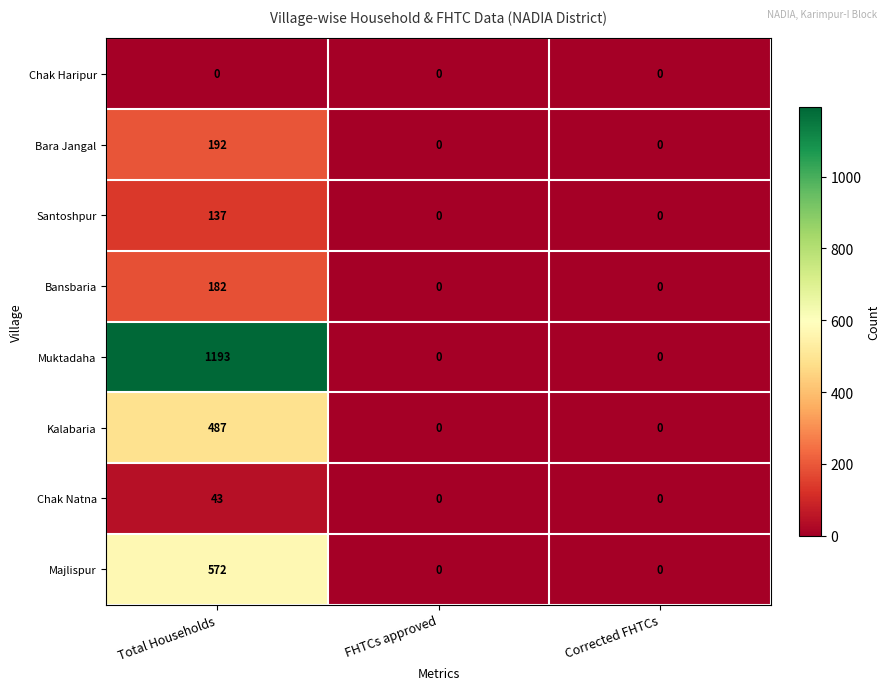

Rank the series at Total Households from highest to lowest value.

Muktadaha, Majlispur, Kalabaria, Bara Jangal, Bansbaria, Santoshpur, Chak Natna, Chak Haripur